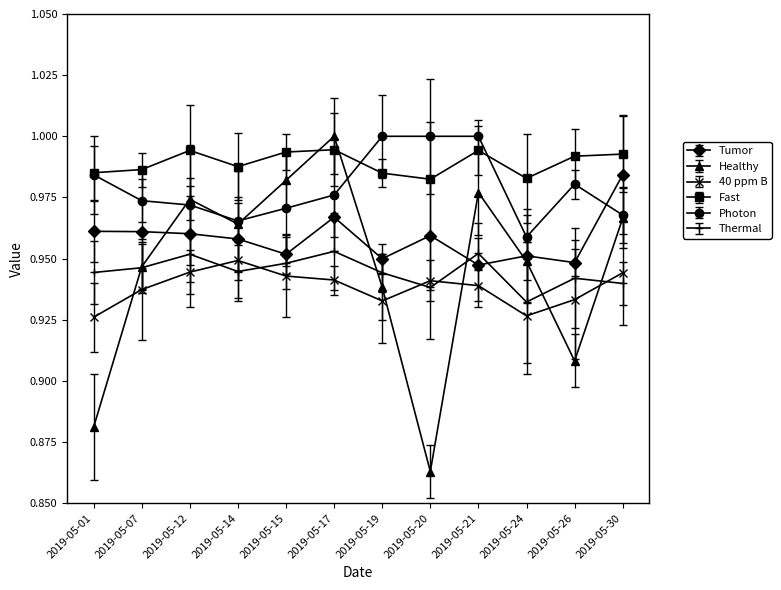

At which category does the chart reach its minimum across all series?

2019-05-20